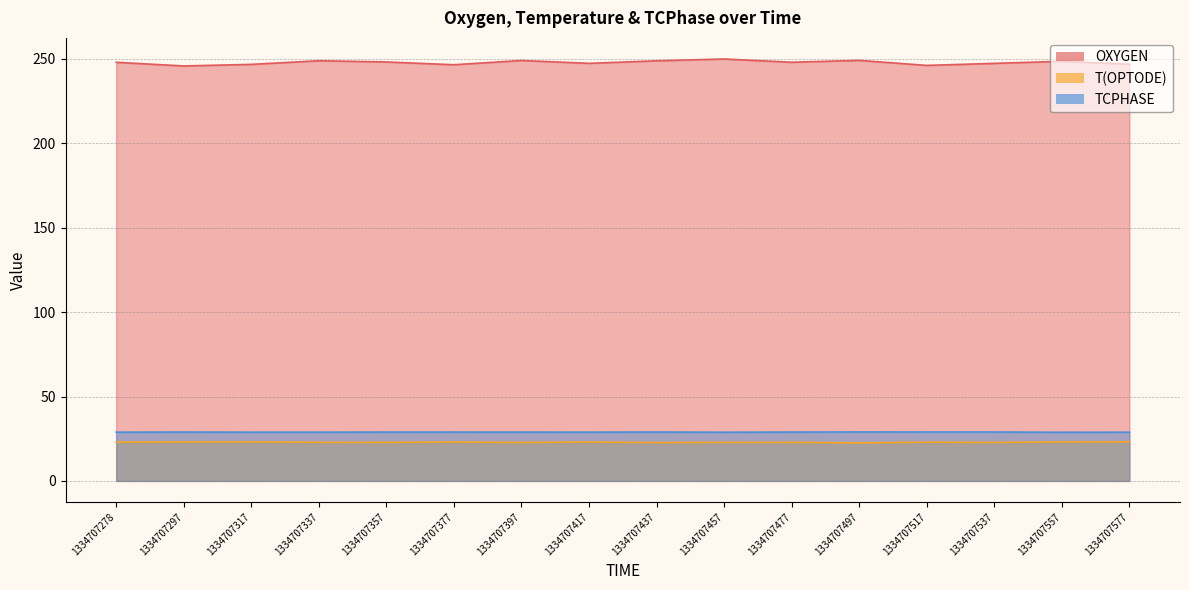

Reading right to left, extract all data points from this chart.

OXYGEN: 1334707577=246.8	1334707557=248.6	1334707537=247.3	1334707517=246.1	1334707497=249.1	1334707477=248.0	1334707457=249.9	1334707437=248.8	1334707417=247.4	1334707397=249.0	1334707377=246.5	1334707357=248.2	1334707337=248.9	1334707317=246.7	1334707297=245.8	1334707278=248.0
T(OPTODE): 1334707577=23.1	1334707557=23.1	1334707537=22.8	1334707517=22.9	1334707497=22.6	1334707477=22.9	1334707457=22.9	1334707437=22.7	1334707417=23.0	1334707397=22.8	1334707377=23.0	1334707357=22.8	1334707337=22.9	1334707317=23.1	1334707297=23.1	1334707278=23.0
TCPHASE: 1334707577=28.9	1334707557=28.8	1334707537=29.0	1334707517=29.0	1334707497=29.0	1334707477=28.9	1334707457=28.8	1334707437=28.9	1334707417=28.9	1334707397=28.9	1334707377=28.9	1334707357=28.9	1334707337=28.9	1334707317=28.9	1334707297=28.9	1334707278=28.9